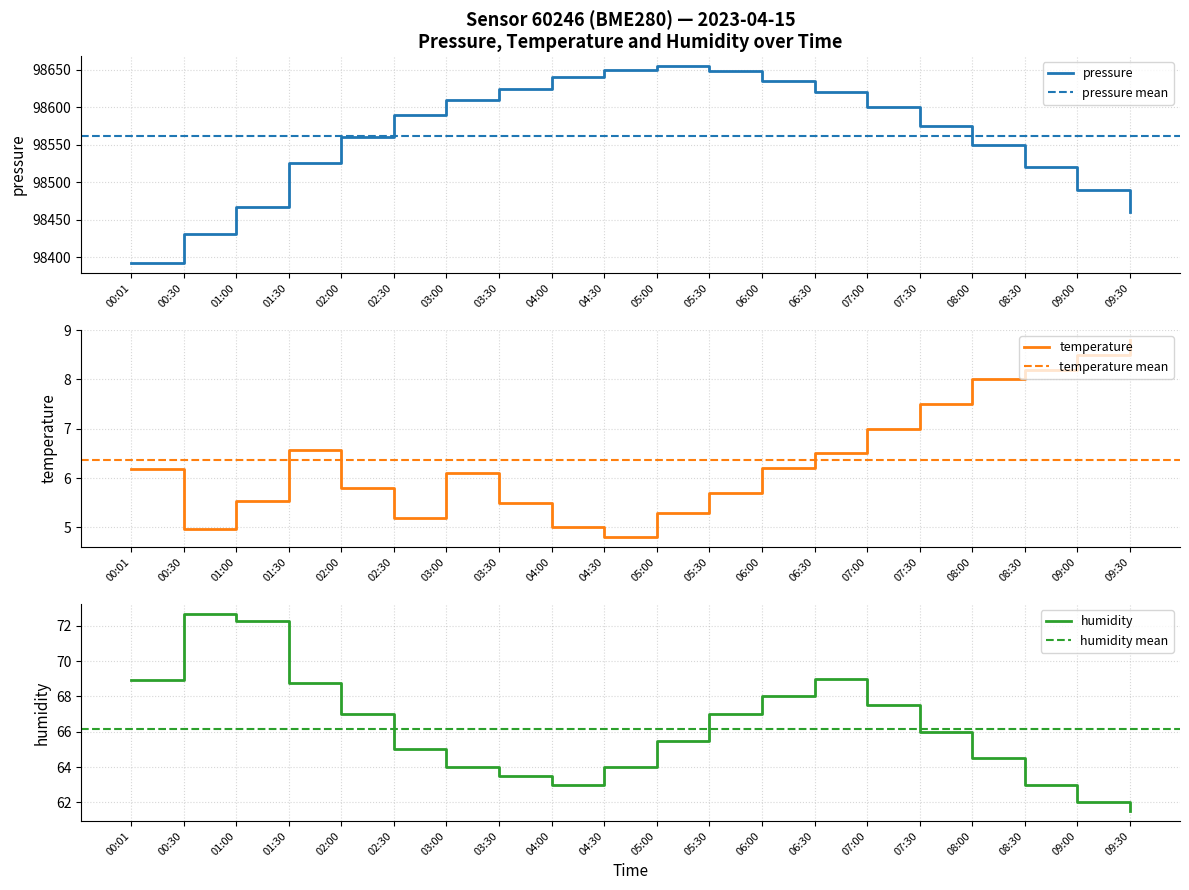

Count the number of data series in this chart.

3